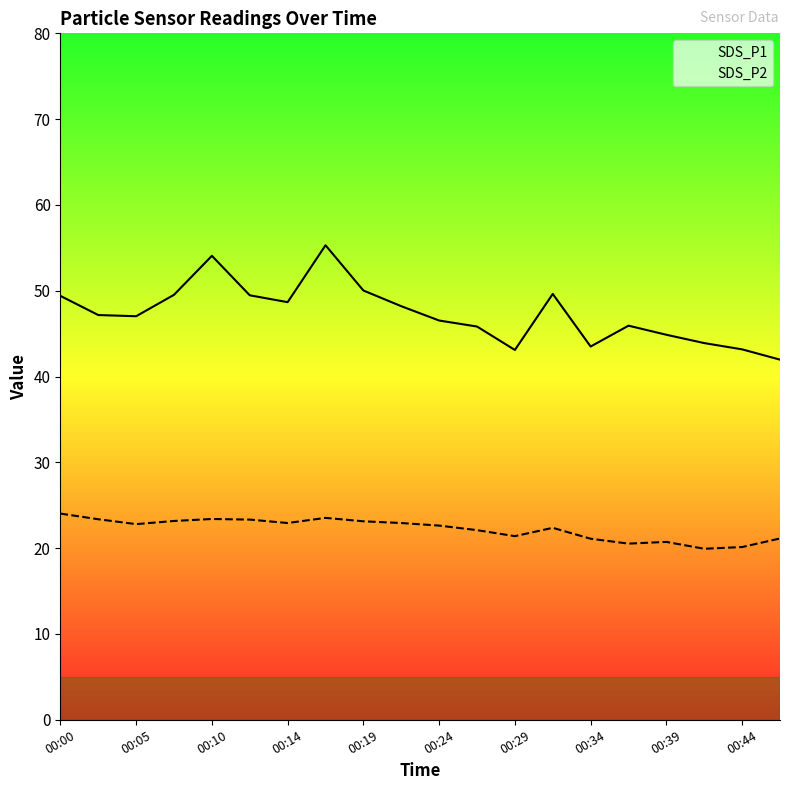

True or false: SDS_P2 and SDS_P1 cross at least once.

False